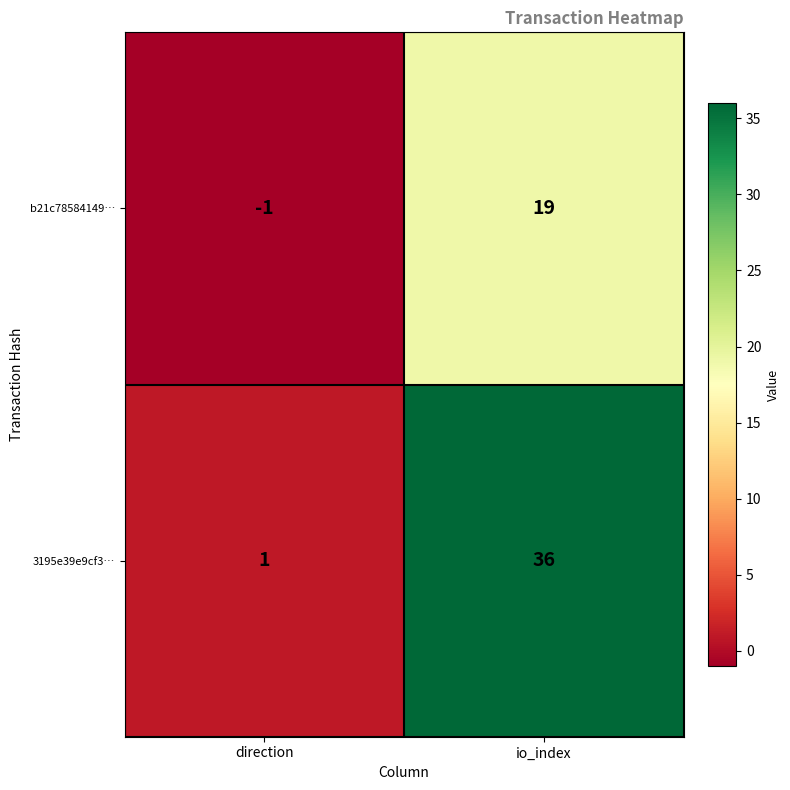

List the labels in order of 3195e39e9cf3… value, smallest first.

direction, io_index